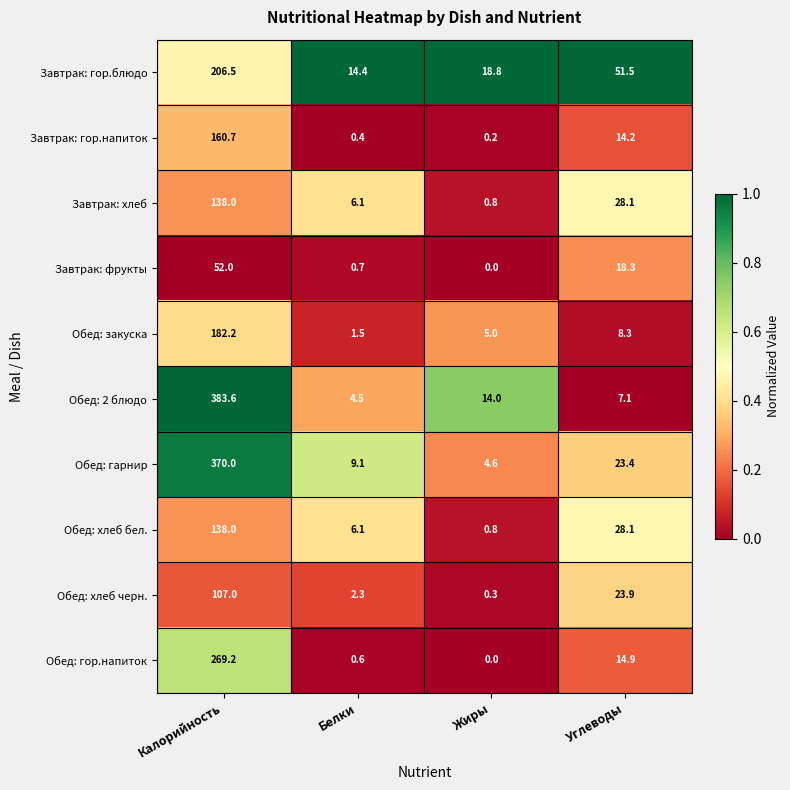

Is it true that Обед: хлеб бел. equals 9.2 at Белки?

False